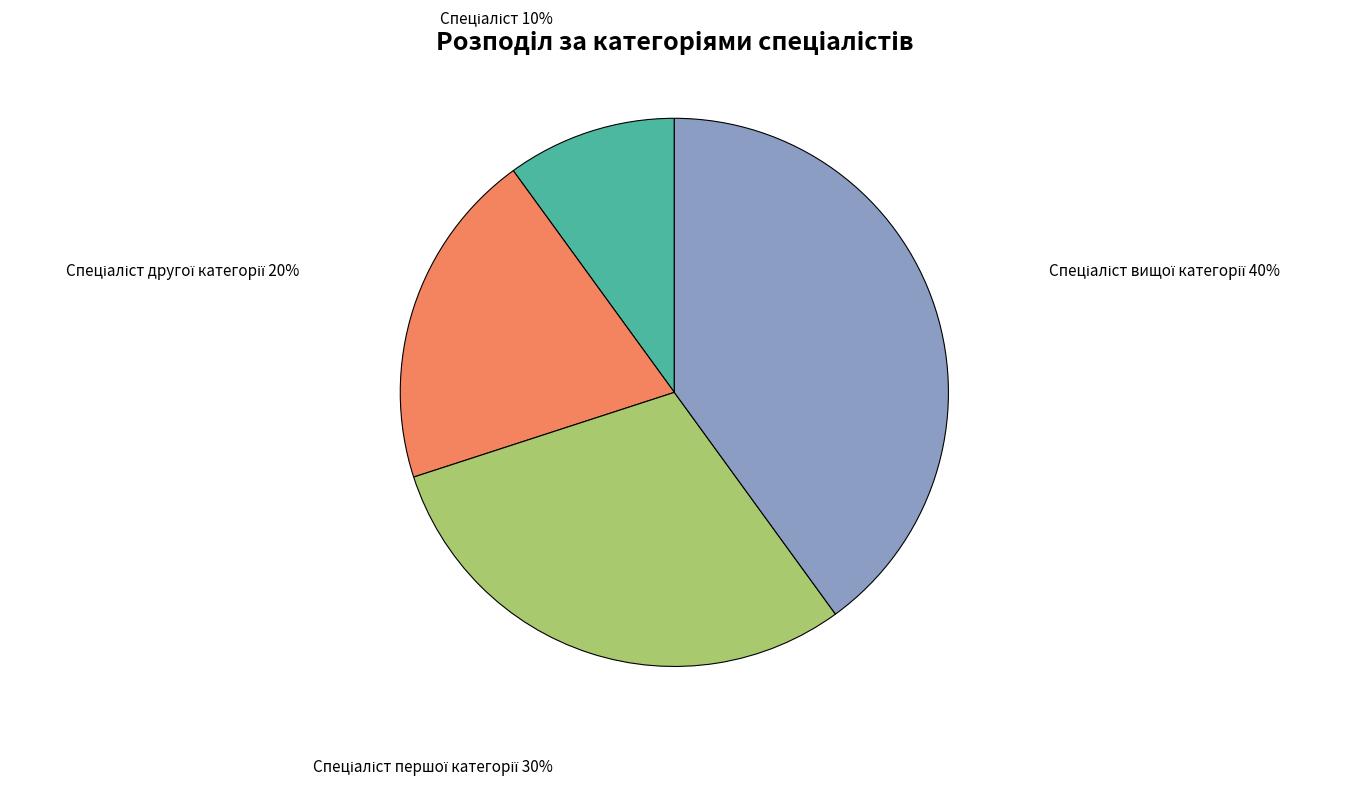

Is there any slice that represents more than half of the pie?

No